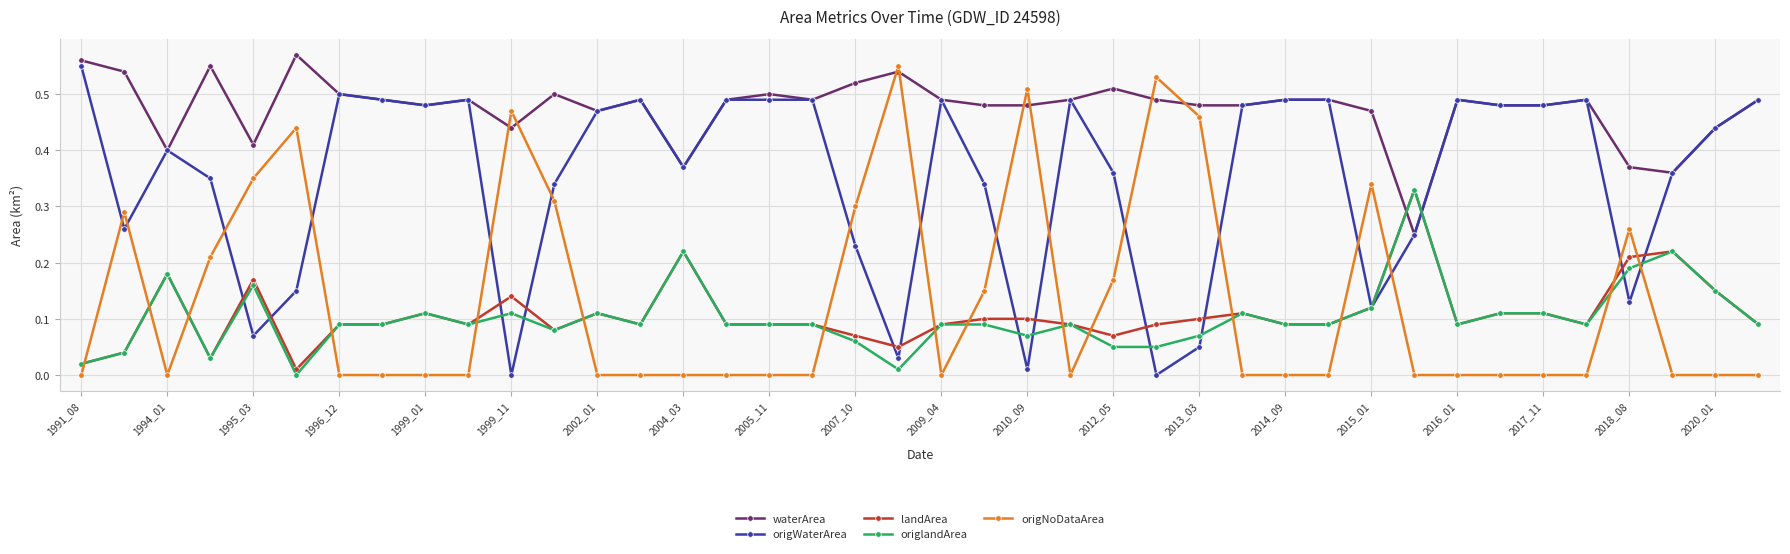

True or false: waterArea and origNoDataArea cross at least once.

True